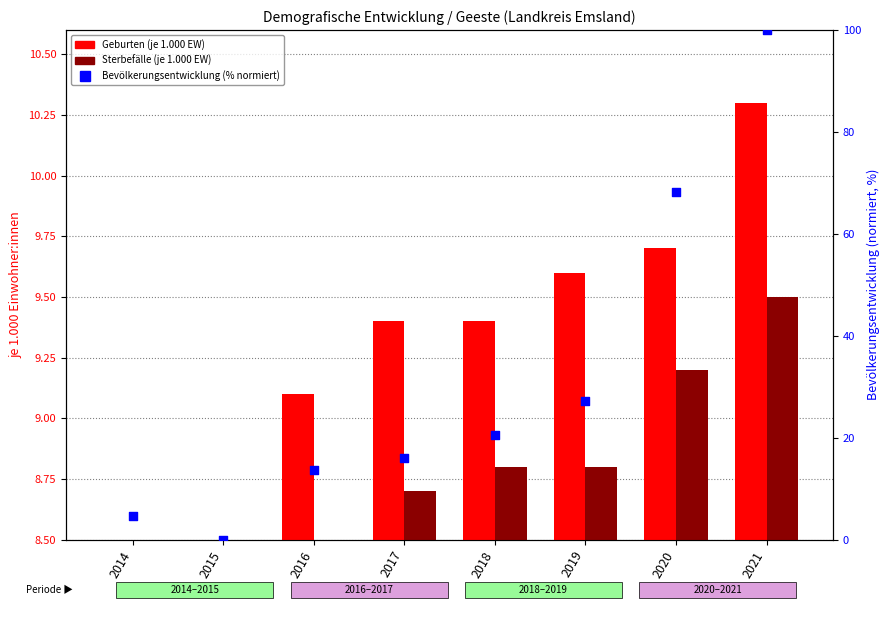

What is the total value across all series at 2020?

87.1